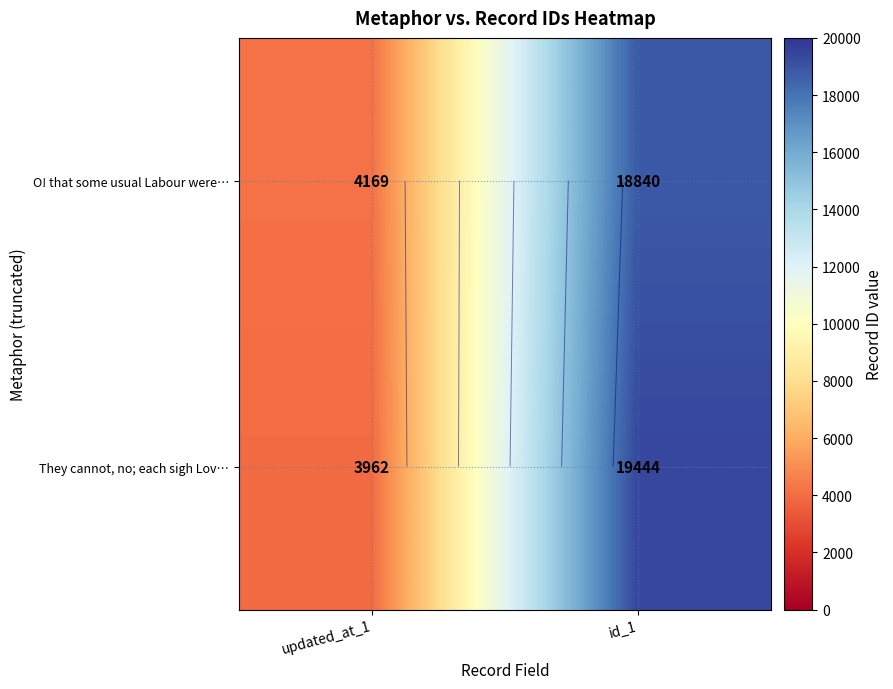

Between updated_at_1 and id_1, which is larger?

id_1